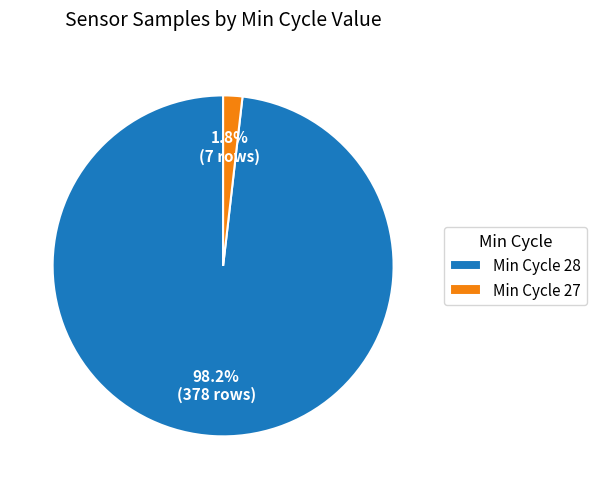

Is the sum of Min Cycle 28 and Min Cycle 27 greater than half?

Yes